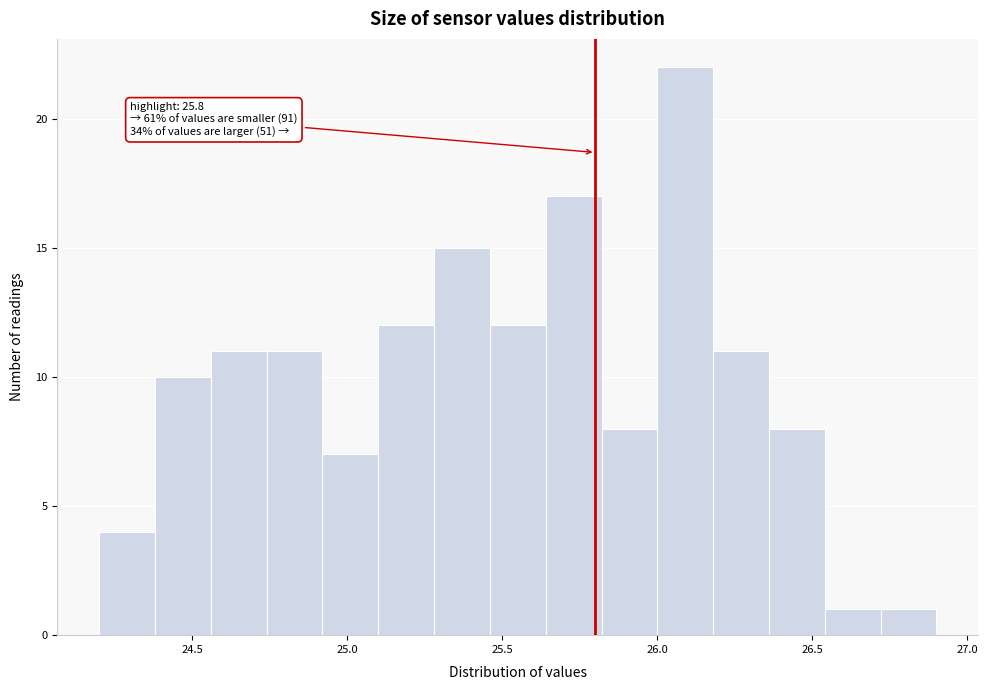

Read against the x-axis, roughly where is the centre of the tallest bar?

26.10